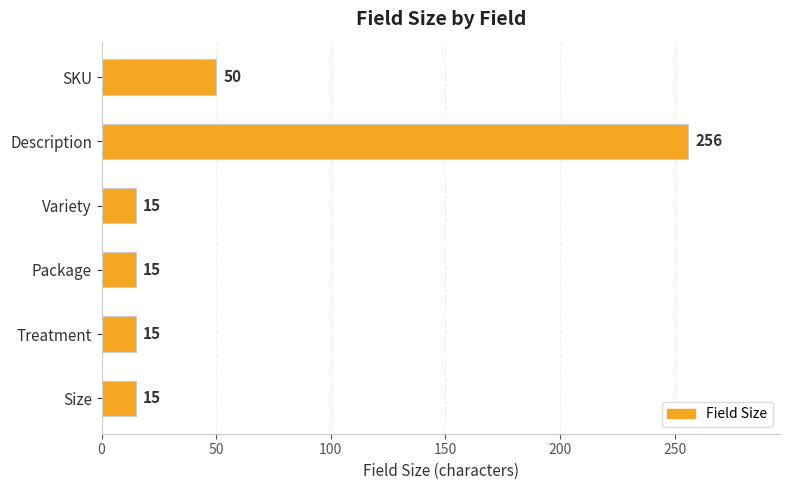

The chart shows a value of 15 at Variety. True or false?

True